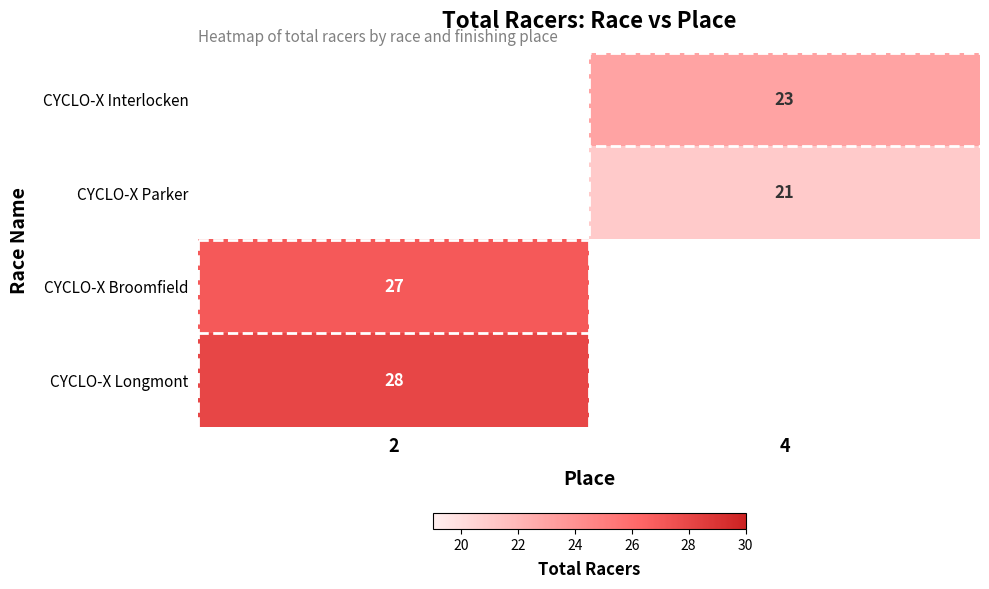

Which series has the largest range (max minus min)?

CYCLO-X Broomfield